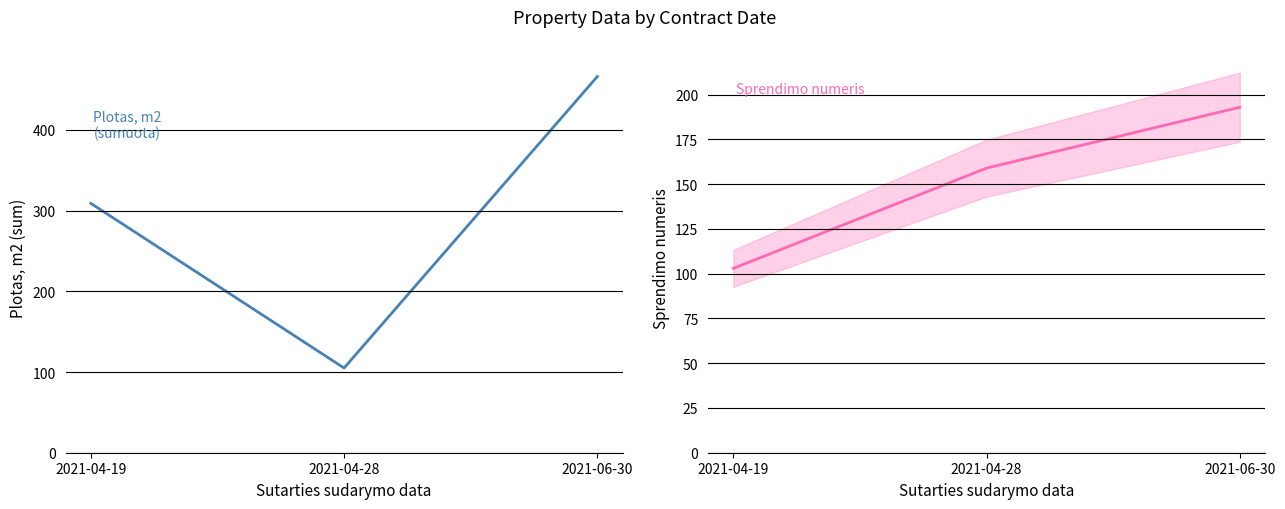

Is it true that Plotas, m2 equals 406.5 at 2021-04-19?

False